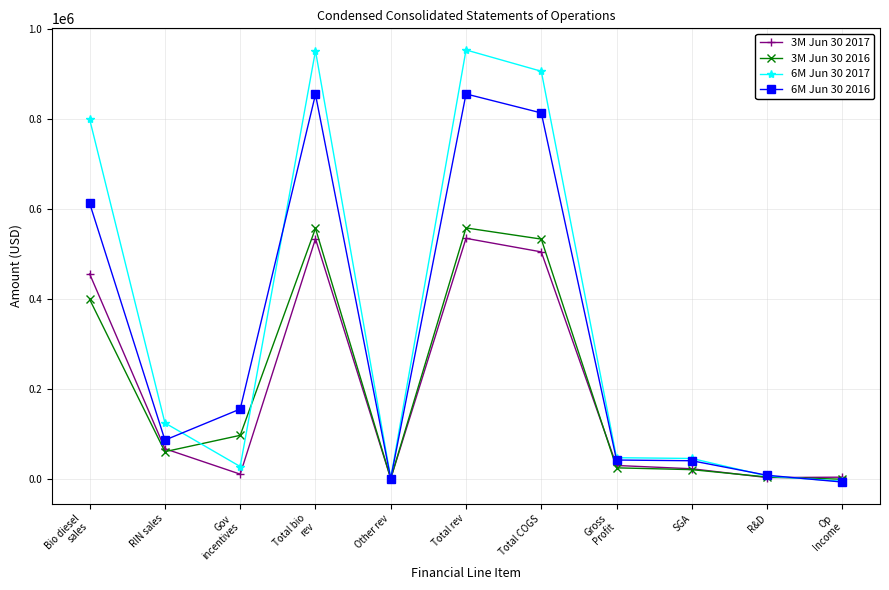

Which series has the largest range (max minus min)?

6M Jun 30 2017